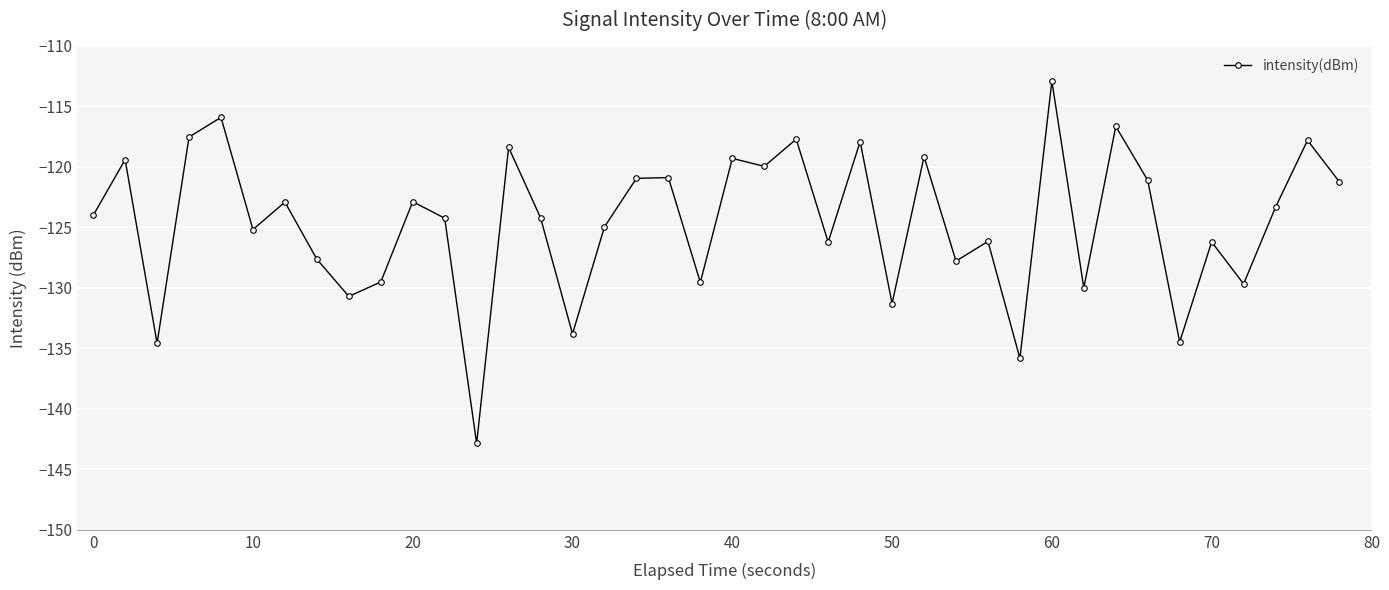

What is the difference between the second highest and minimum values?

26.9